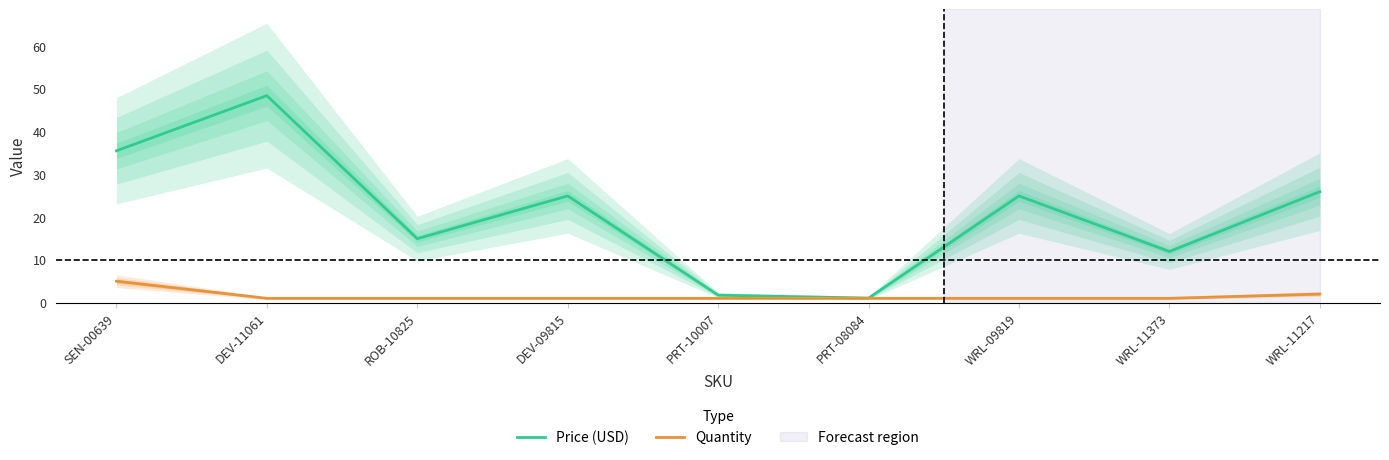

Which category has the lowest value in the Quantity series?

DEV-11061